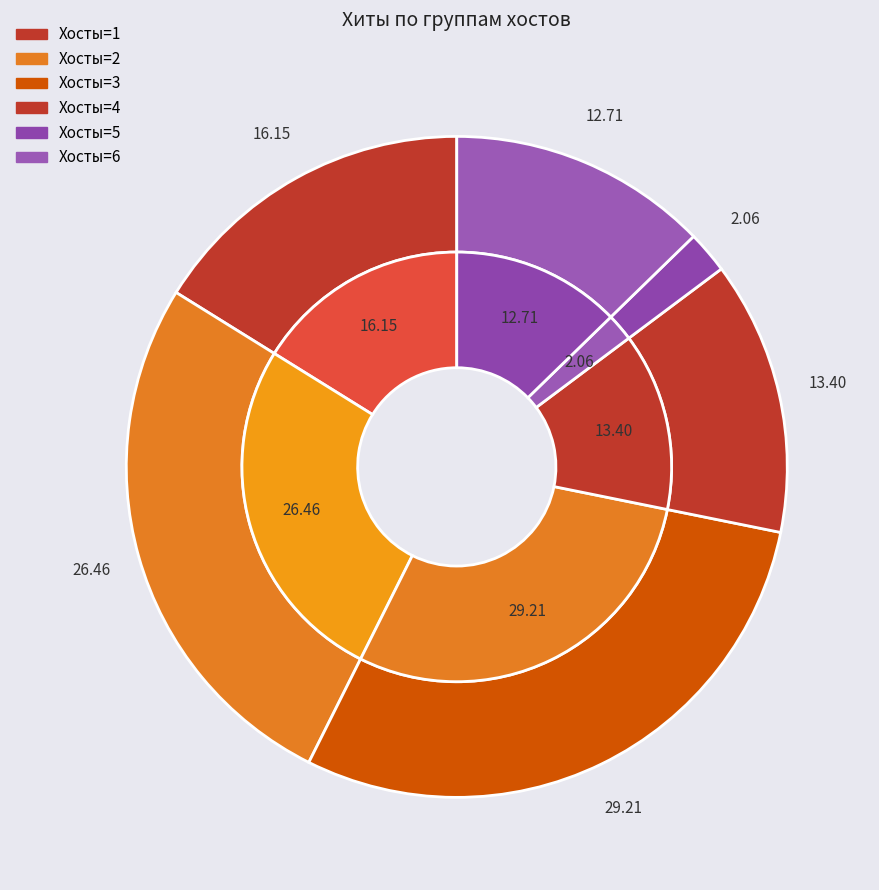

Does 2024-04-26 account for over 50% of the chart?

No